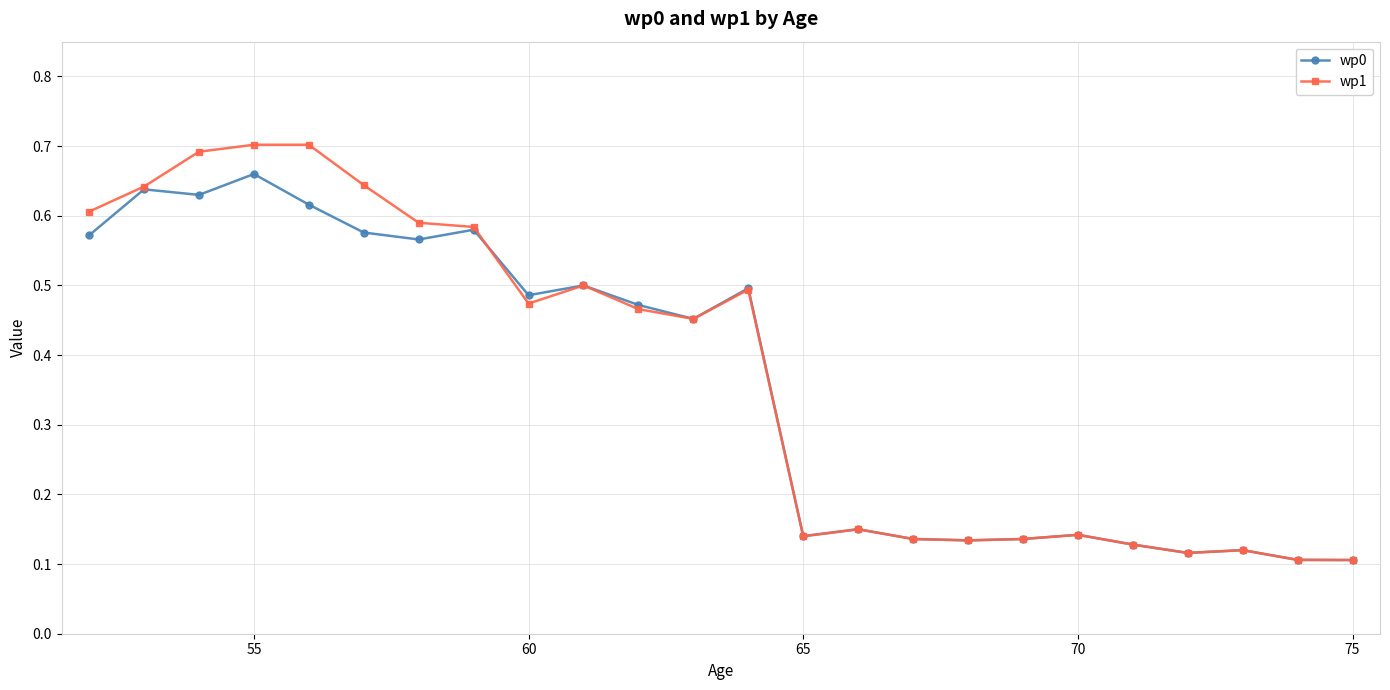

How many lines are shown in the chart?

2